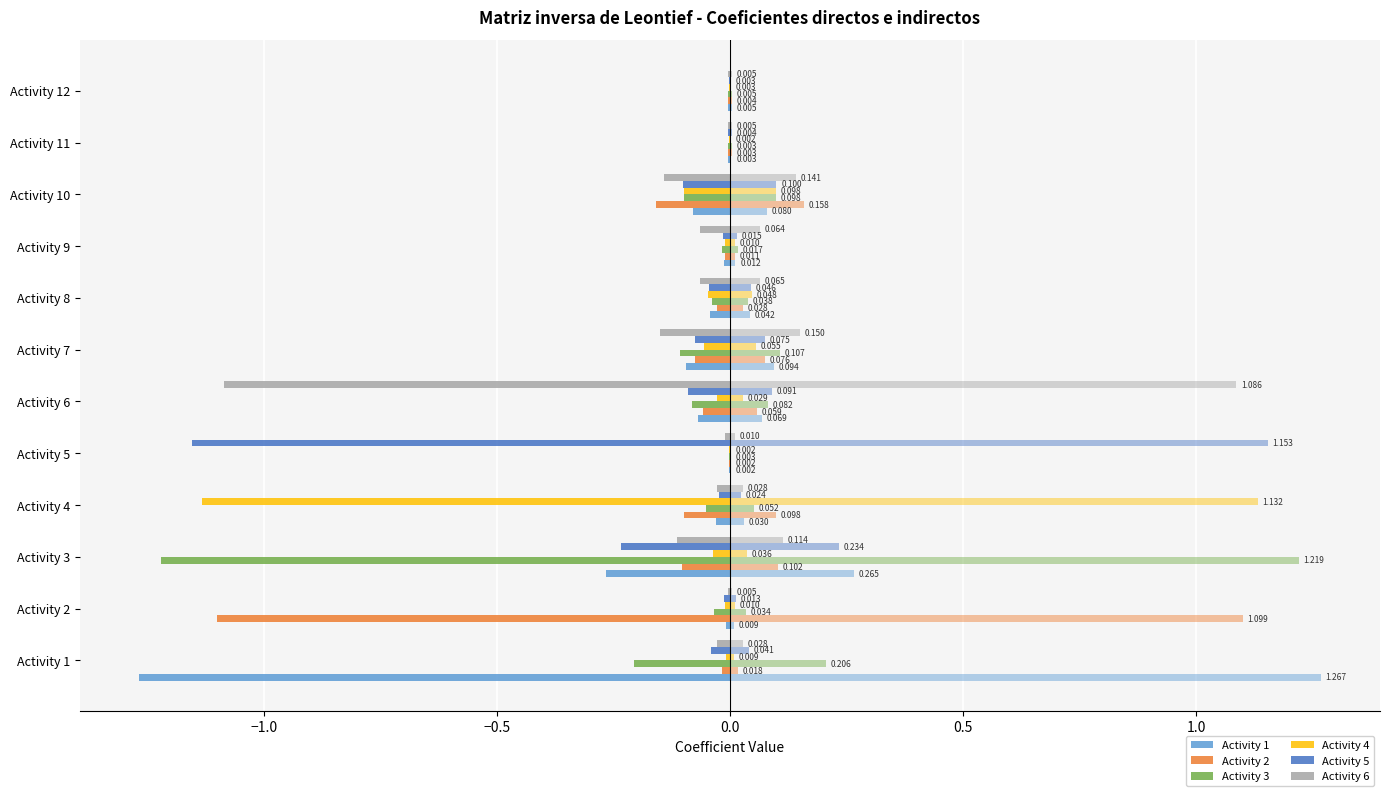

What is the sum of the Activity 3 values at Activity 1 and Activity 6?

-0.3